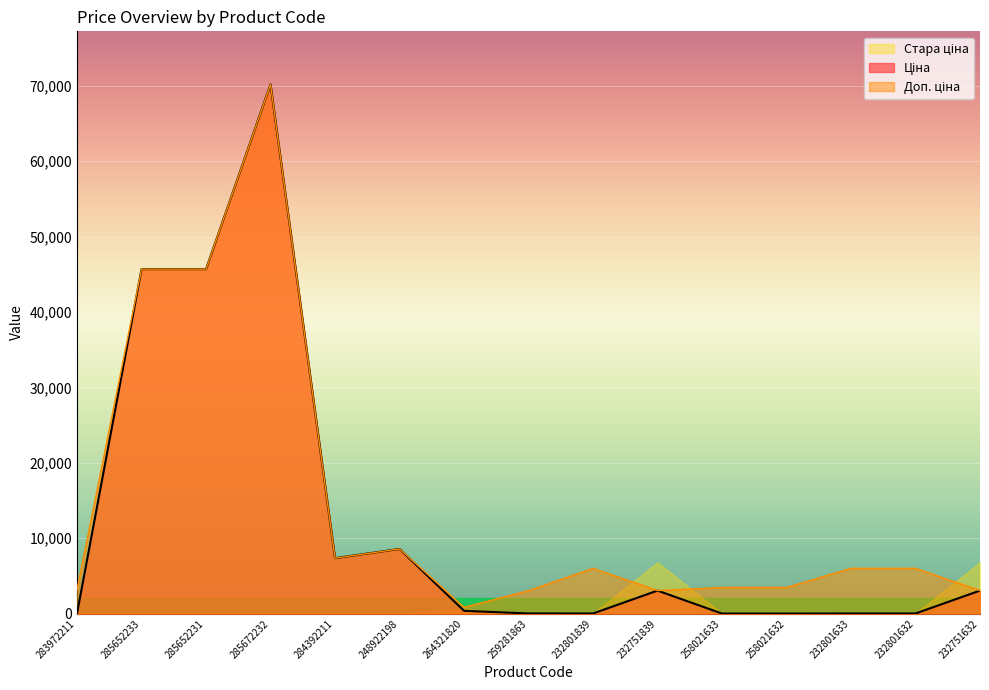

What is the difference between the highest and lowest values at 232751839?

3739.6